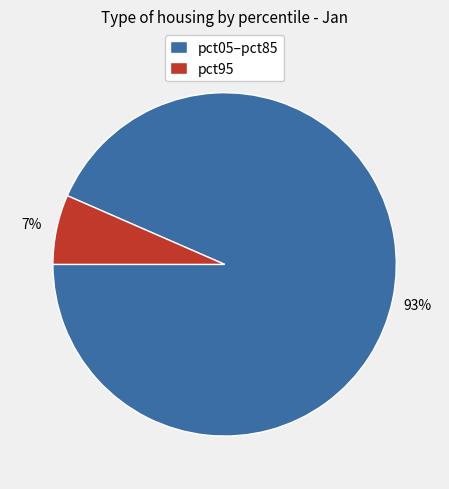

To the nearest percent, what percentage of the pie is pct05–pct85?

93%